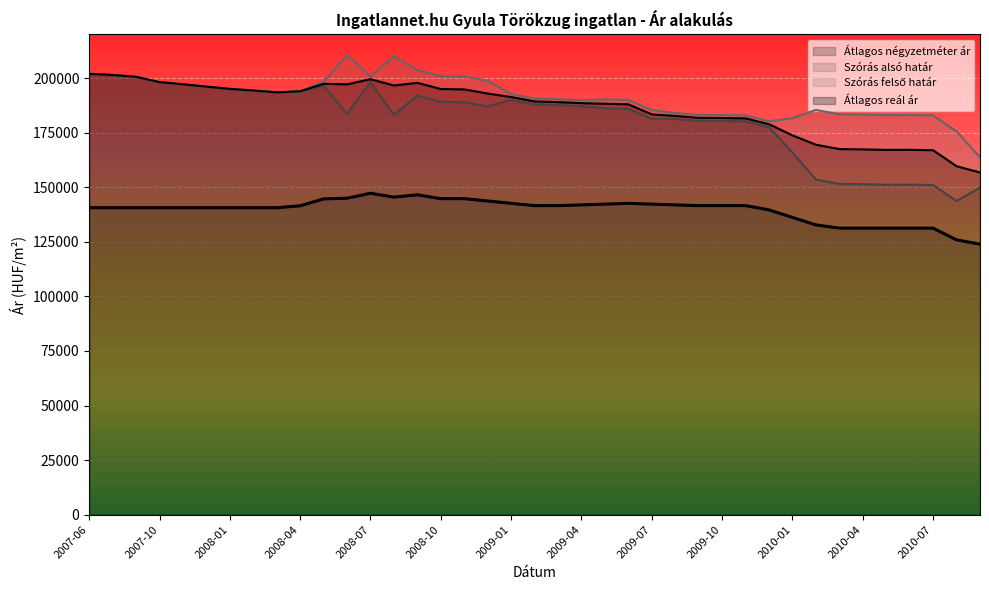

What is the difference between the Átlagos négyzetméter ár values at 2009-06 and 2010-02?

9861